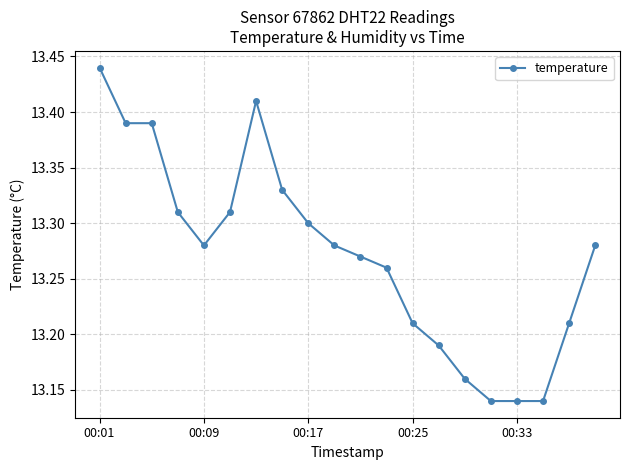

How many values are between 13 and 14?

20